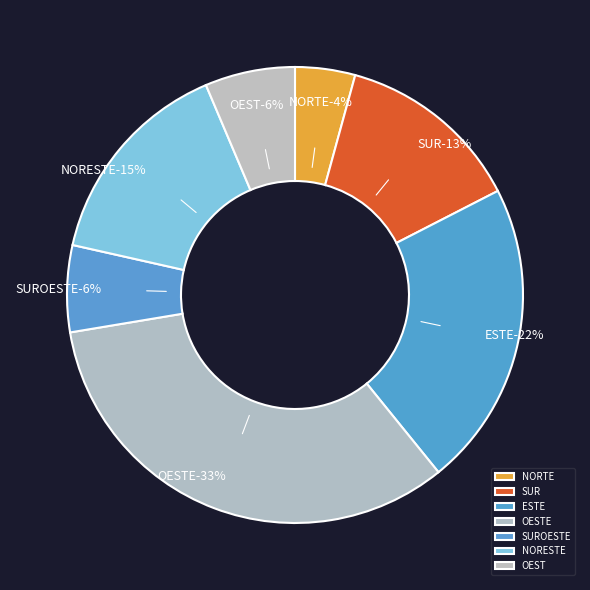

Which category has the smallest portion of the pie?

NORTE